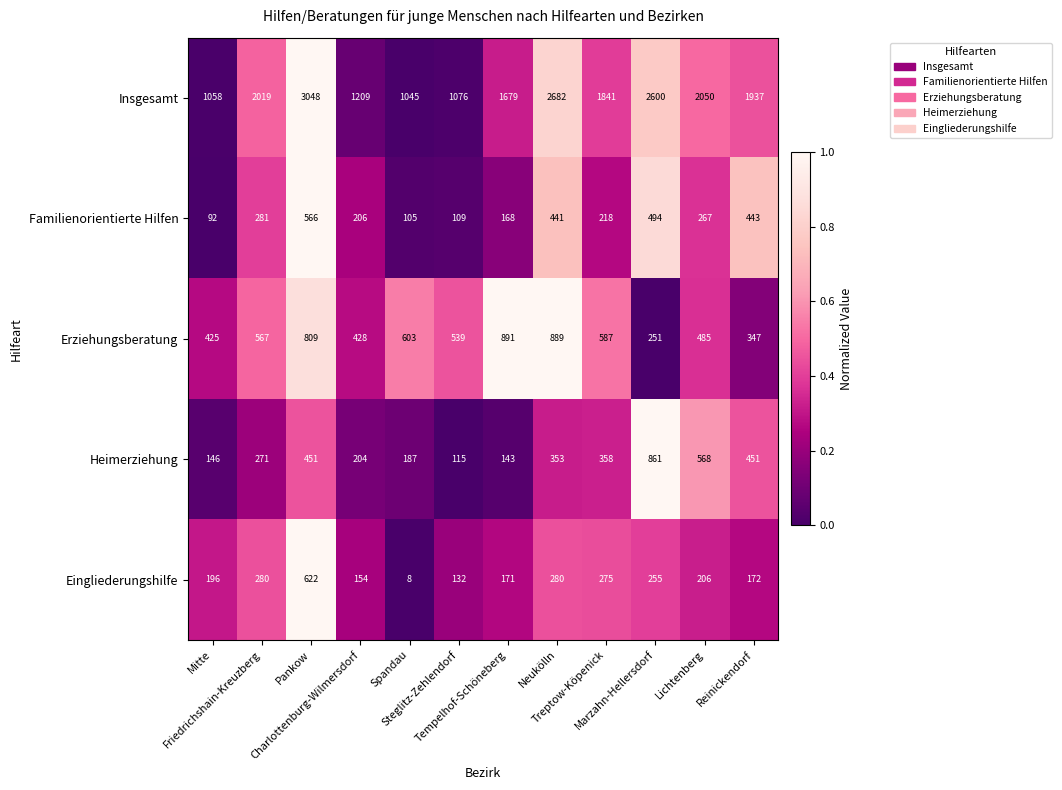

Rank the series by their maximum value, from lowest to highest.

Familienorientierte Hilfen, Eingliederungshilfe, Heimerziehung, Erziehungsberatung, Insgesamt